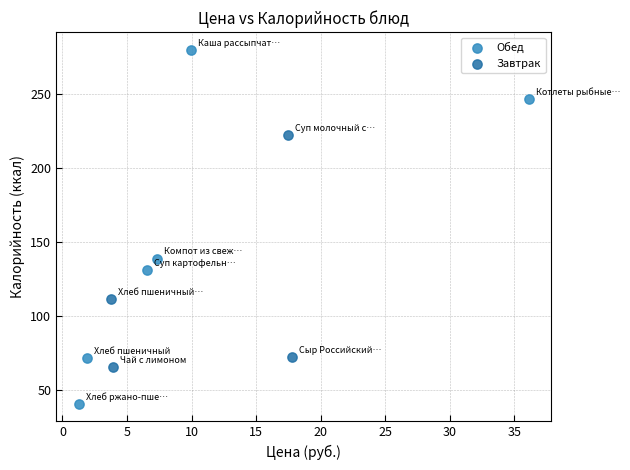

Which series reaches the minimum Y coordinate?

Обед